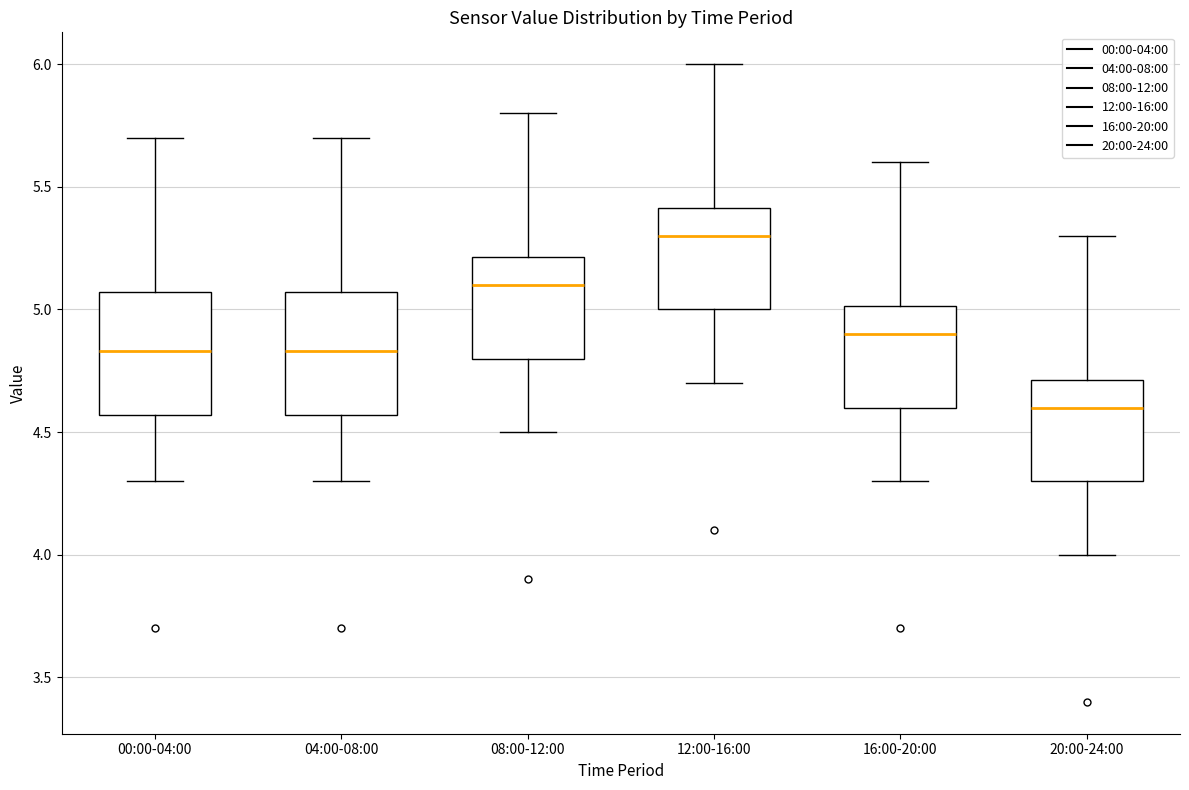

Reading left to right, transcribe this box plot: for each box, give where its median line is, the range the box spans, and where its two whiskers end, as read against the y-axis. The values are not printed on the chart, so give them approximately, as read against the axis.

00:00-04:00: median 4.85, box 4.55 to 5.05, whiskers 4.30 to 5.70
04:00-08:00: median 4.85, box 4.55 to 5.05, whiskers 4.30 to 5.70
08:00-12:00: median 5.10, box 4.80 to 5.20, whiskers 4.50 to 5.80
12:00-16:00: median 5.30, box 5.00 to 5.40, whiskers 4.70 to 6.00
16:00-20:00: median 4.90, box 4.60 to 5.00, whiskers 4.30 to 5.60
20:00-24:00: median 4.60, box 4.30 to 4.70, whiskers 4.00 to 5.30